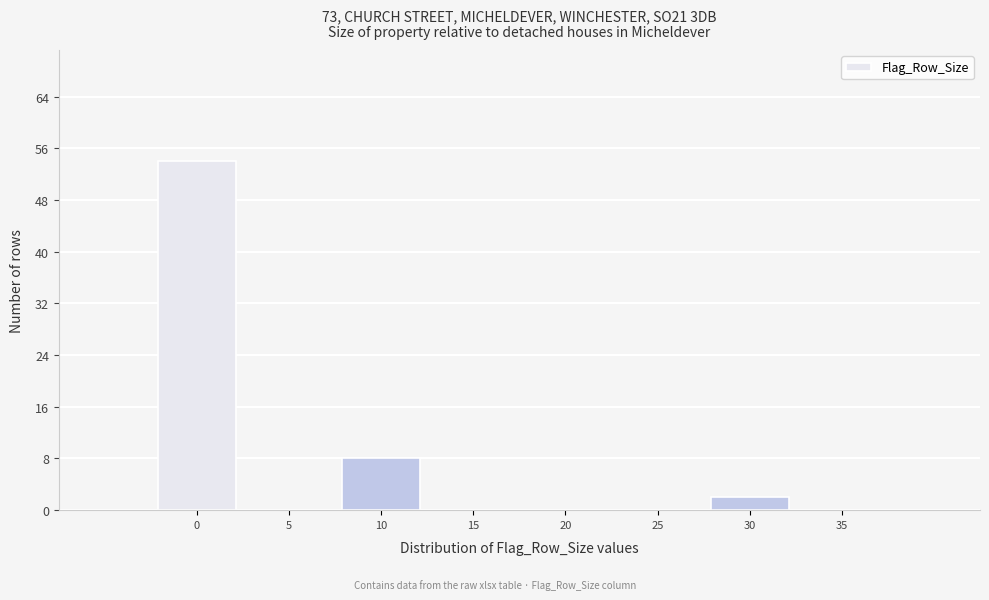

Reading left to right, list all the values displayed in this chart.

0=54	5=0	10=8	15=0	20=0	25=0	30=2	35=0